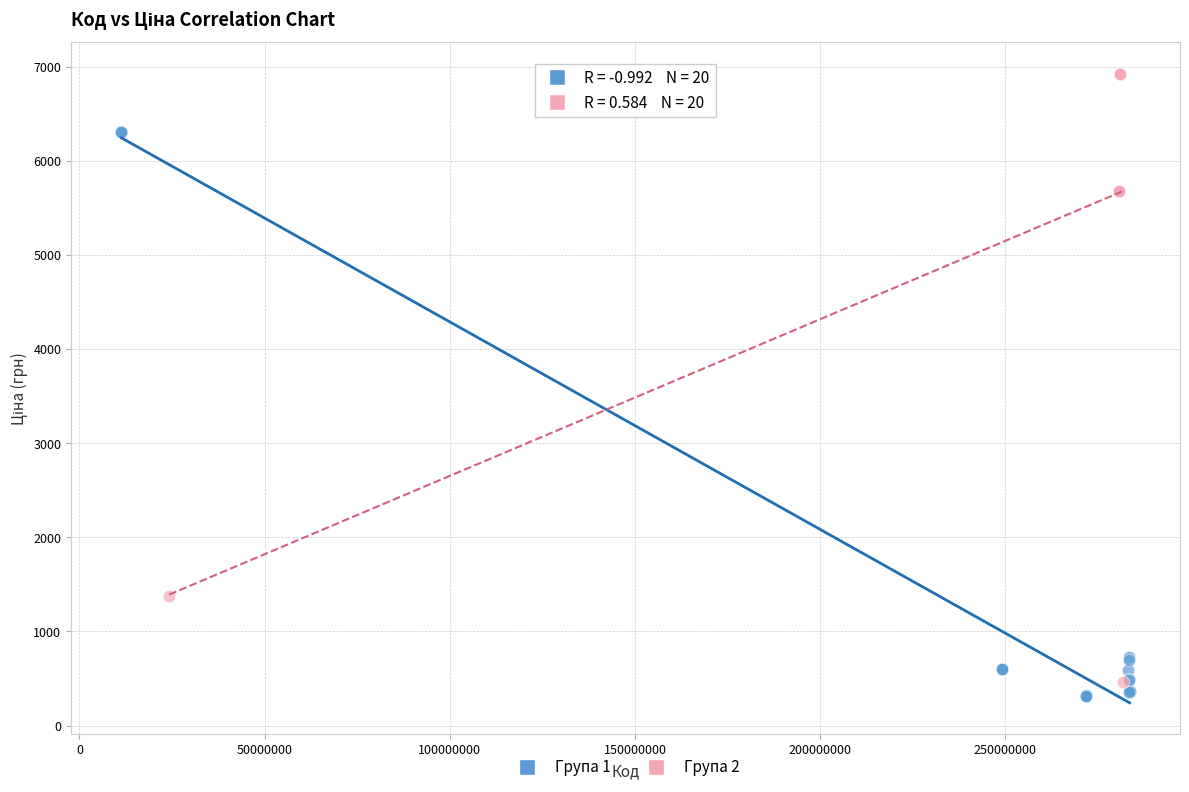

Which series reaches the minimum Y coordinate?

Група 1